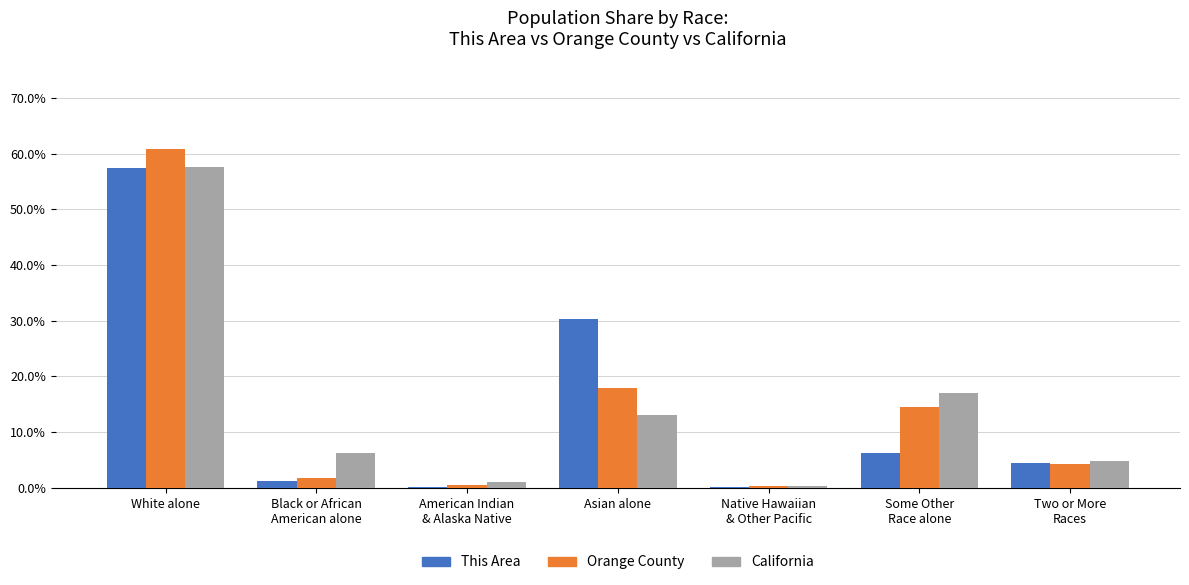

What are all the series names shown in the legend?

This Area, Orange County, California